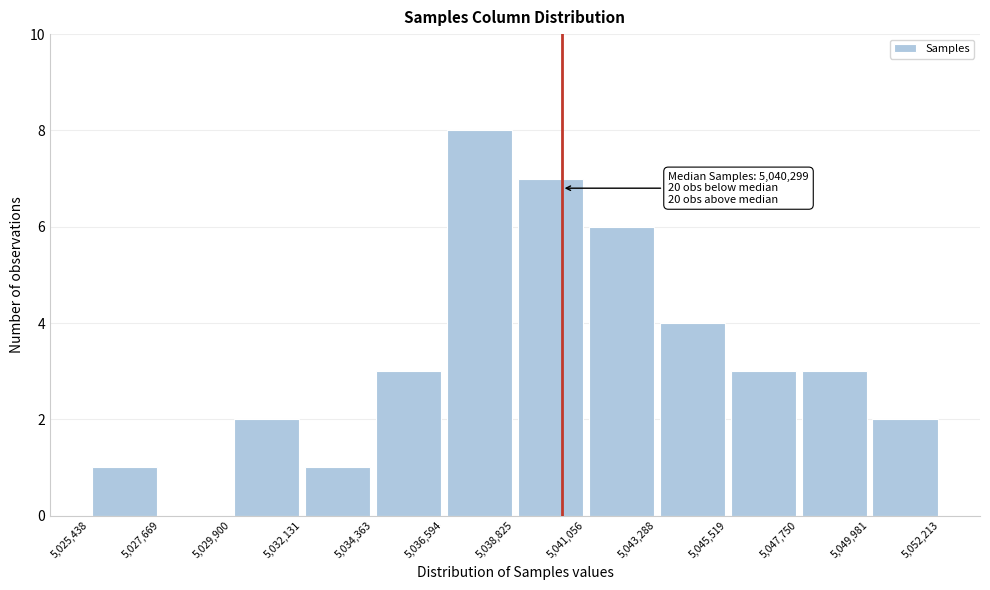

Which range on the x-axis has the tallest bar?

5,036,594 to 5,038,825